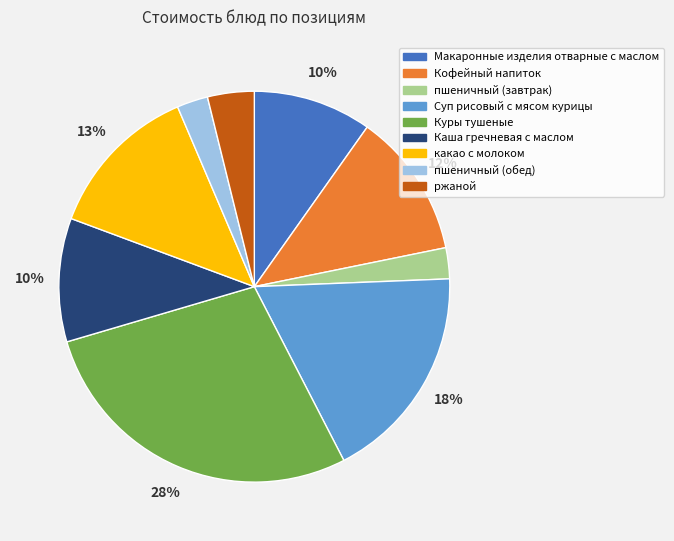

What percentage is the Куры тушеные slice, to the nearest percent?

28%